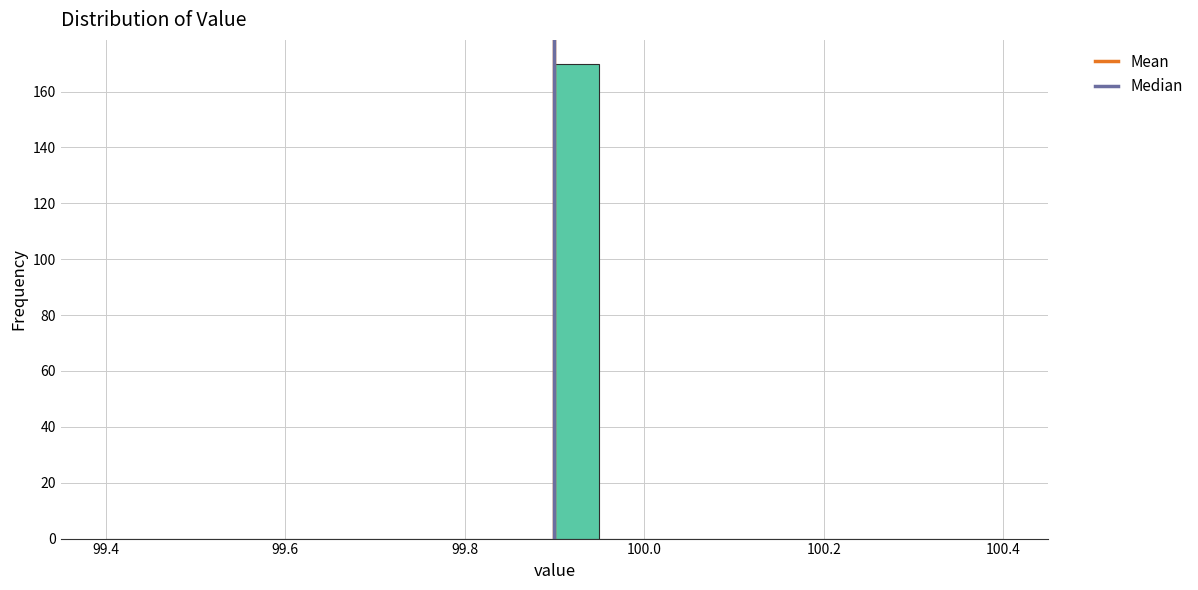

Around what value on the x-axis is the tallest bar? Give the approximate position of its centre, as read against the axis.

99.92